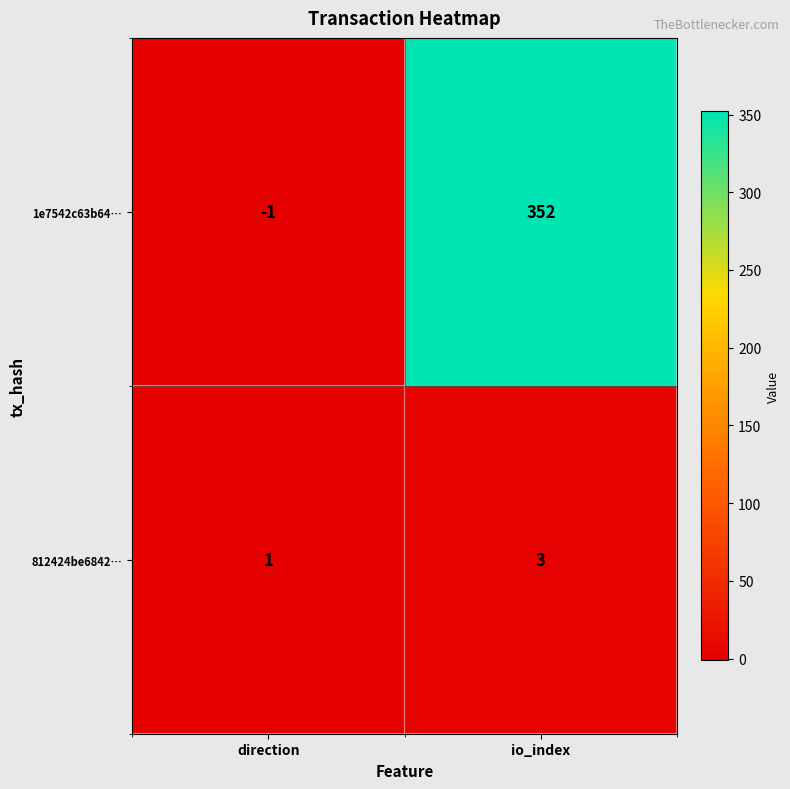

True or false: 812424be6842… has a value of 2 at io_index.

False